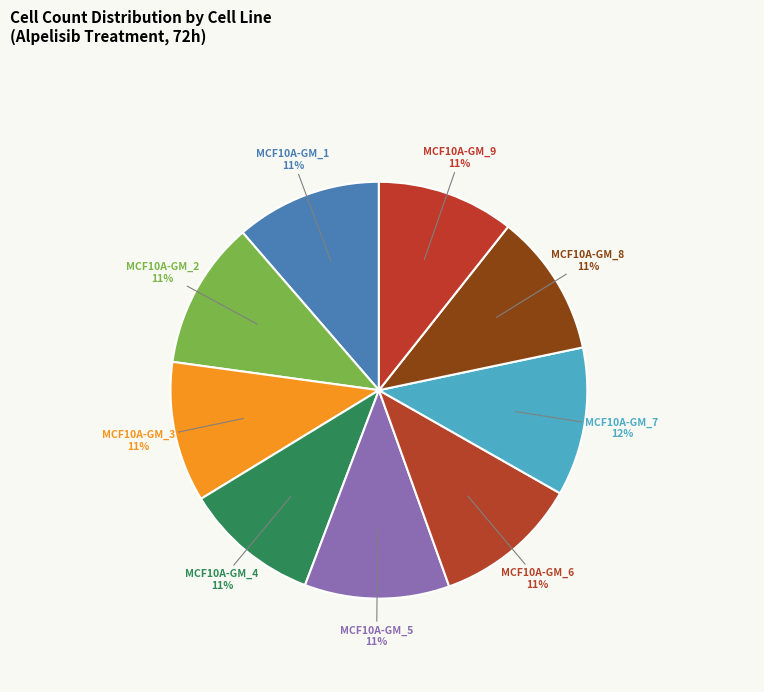

To the nearest percent, what portion does MCF10A-GM_7 represent?

12%